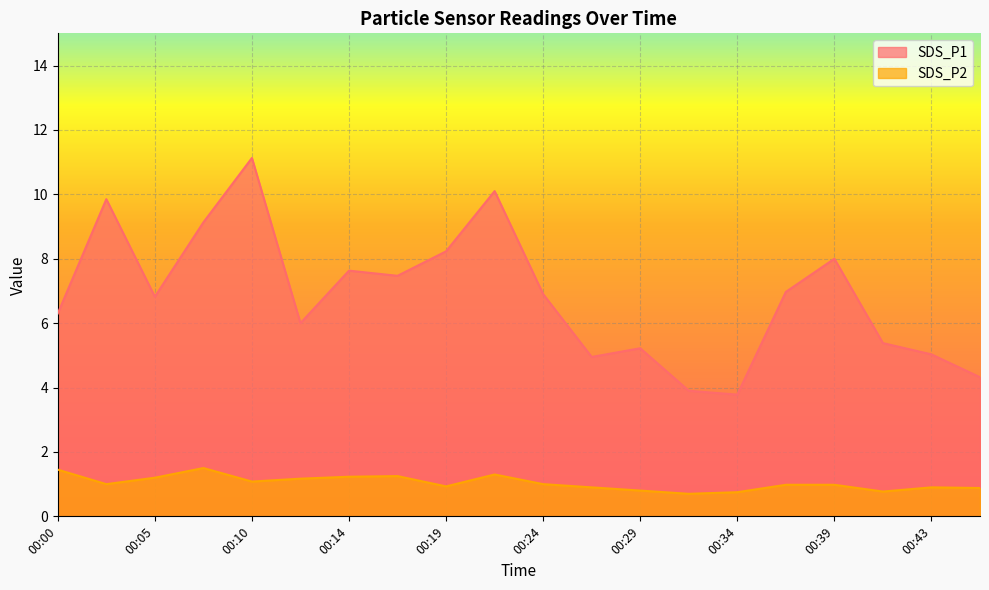

Which series has the widest spread of values?

SDS_P1